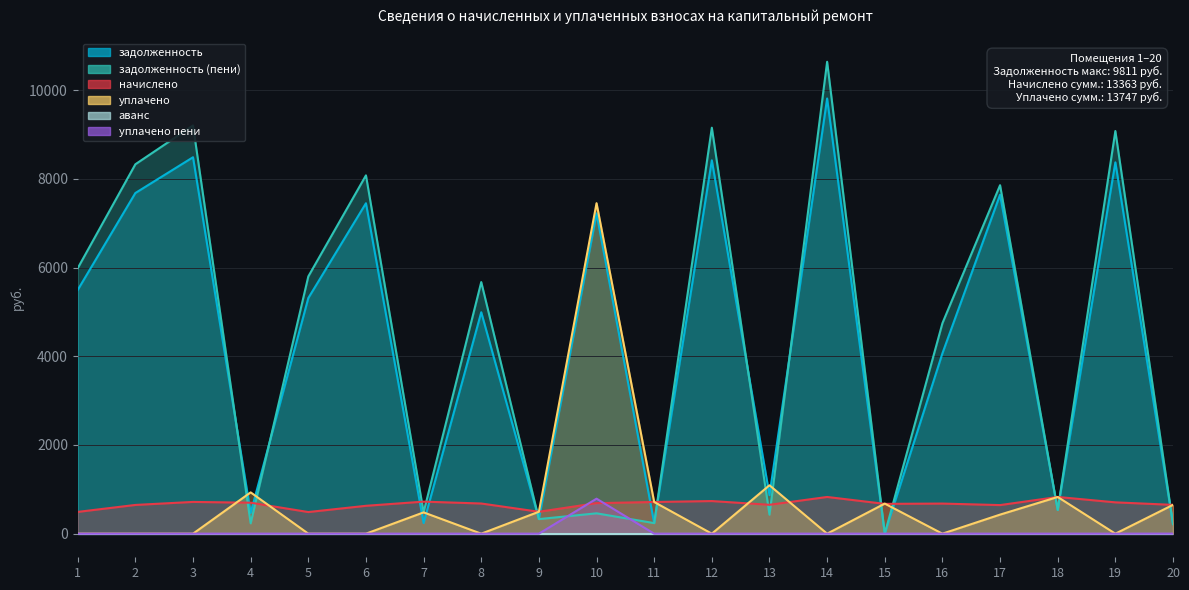

At which label does начислено reach its peak?

14